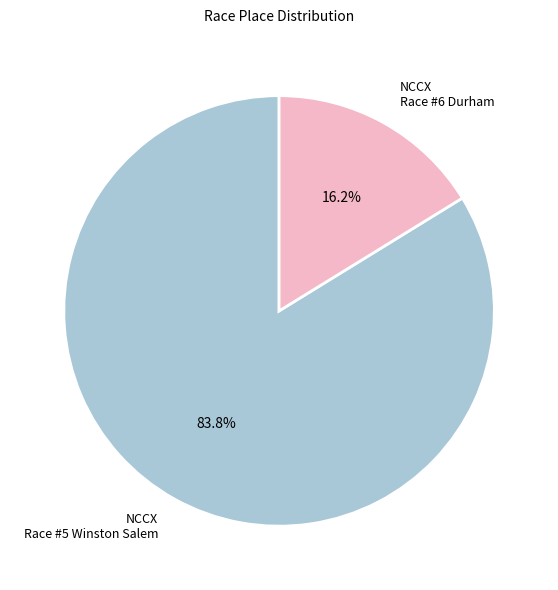

What percentage is NOT represented by NCCX Race #6 Durham?

83.8%